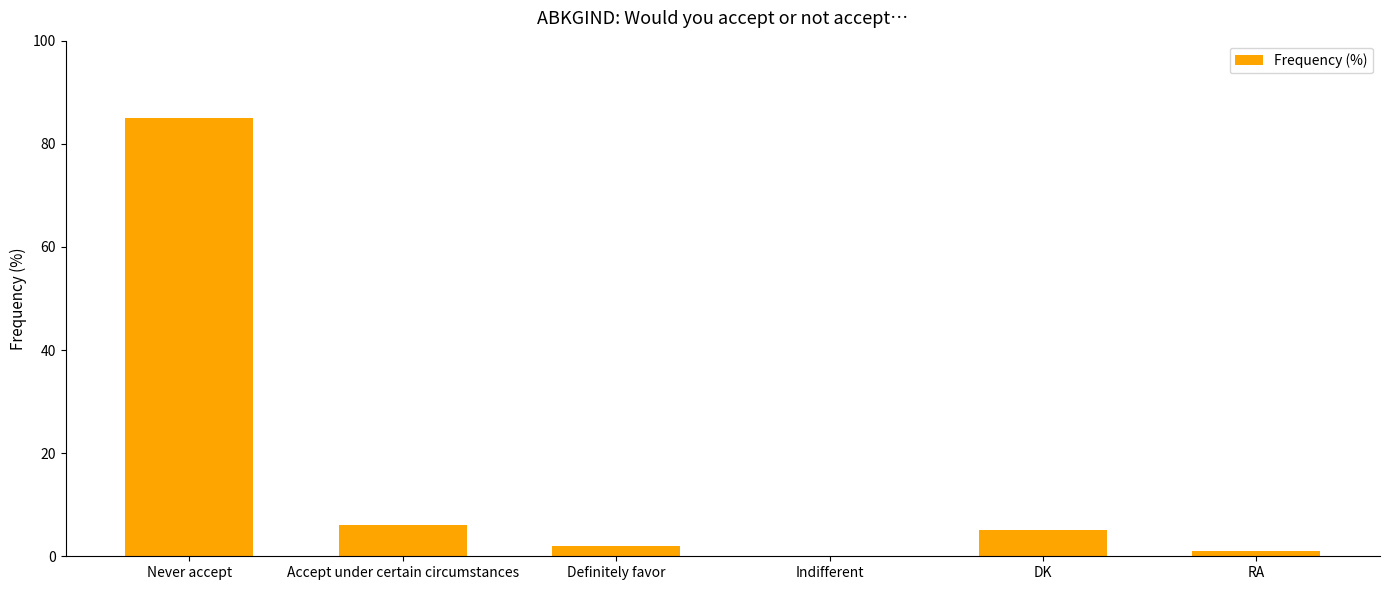

True or false: the data shows 128 at Never accept.

False